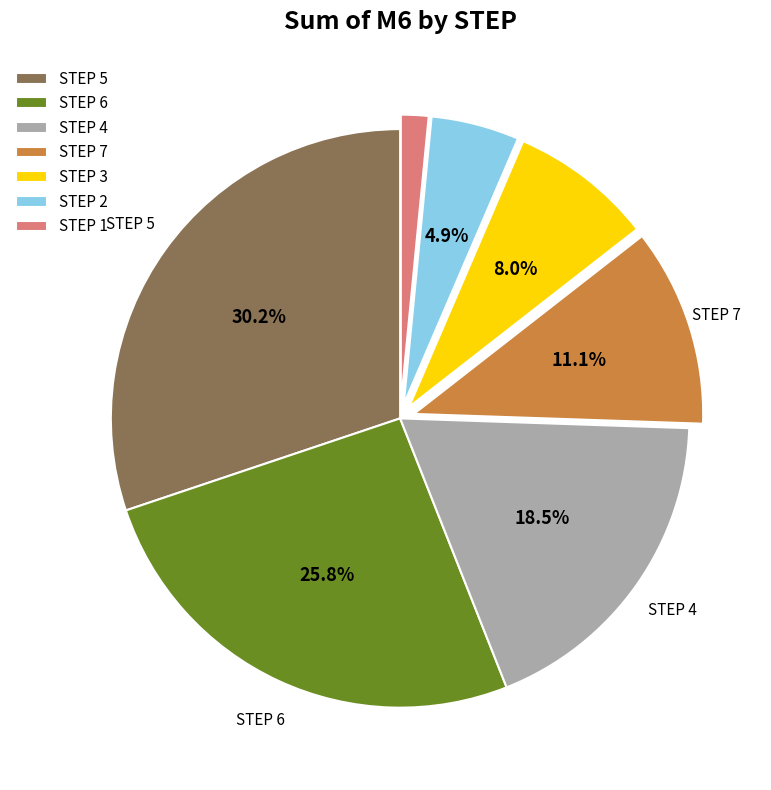

To the nearest percent, what is the average slice percentage?

14%